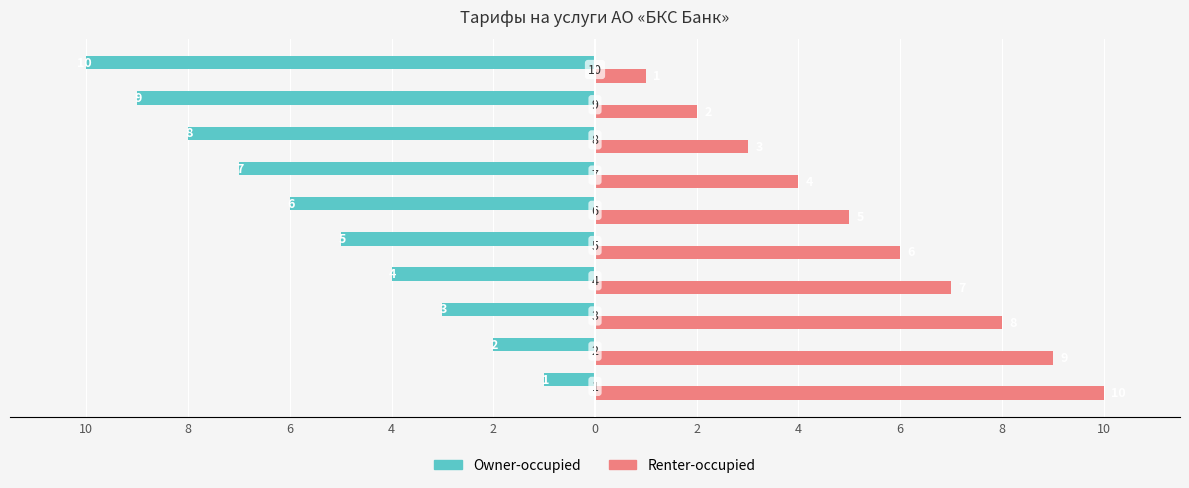

At which category does the chart reach its peak across all series?

10